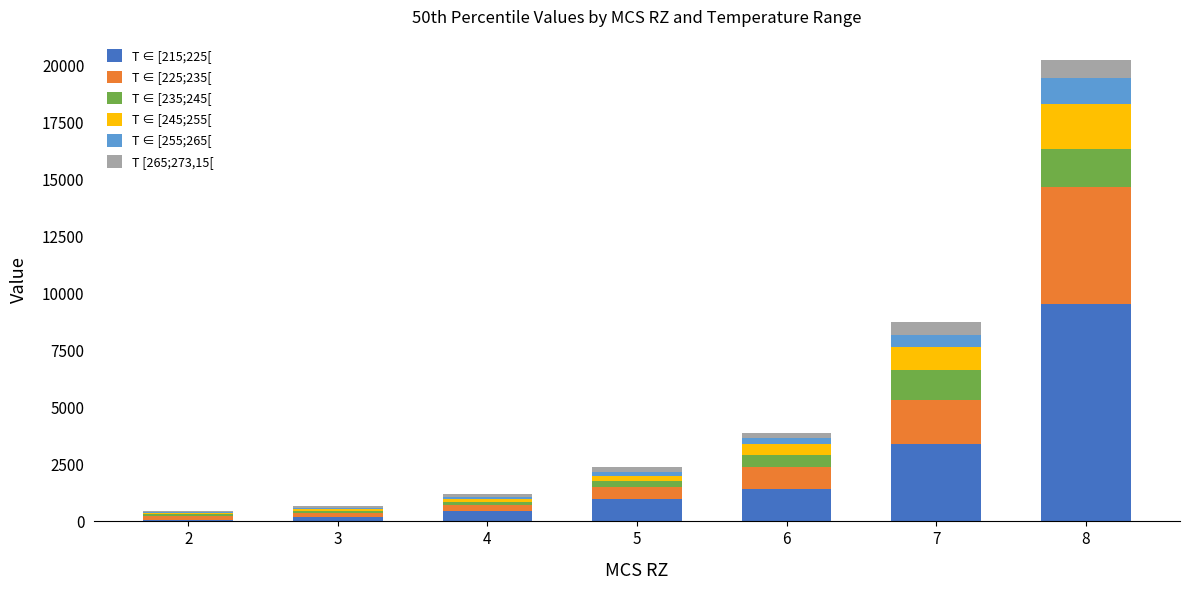

At which category is the sum across all series the highest?

8